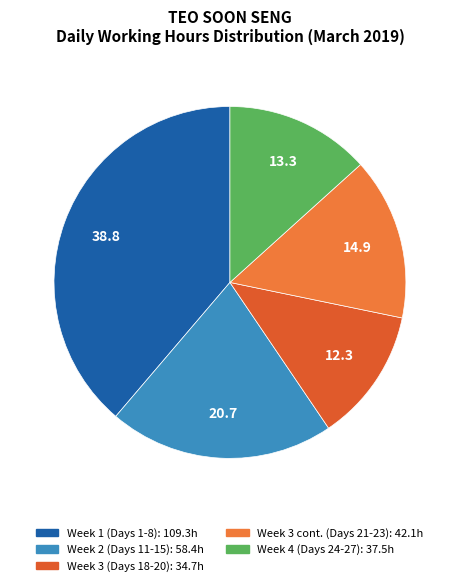

Count the number of slices in the pie.

5